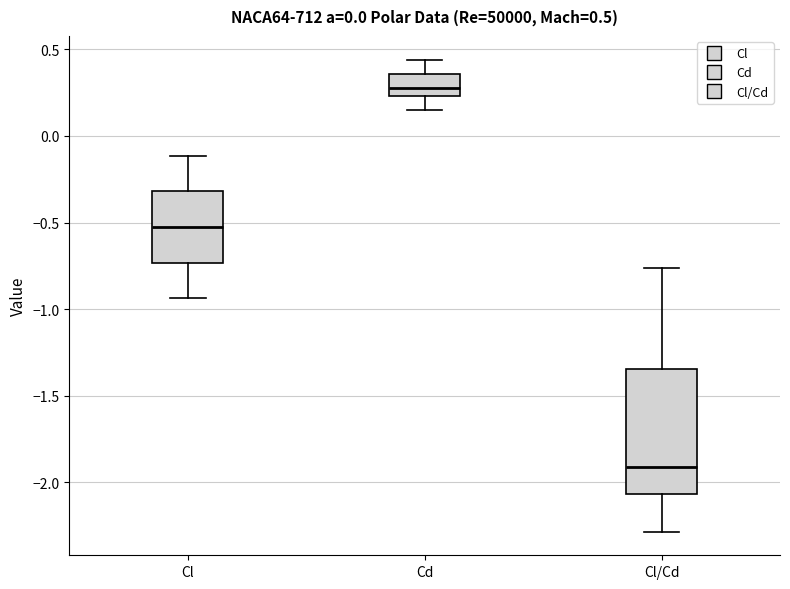

Which box is the tallest, from its lower edge to its upper edge?

Cl/Cd